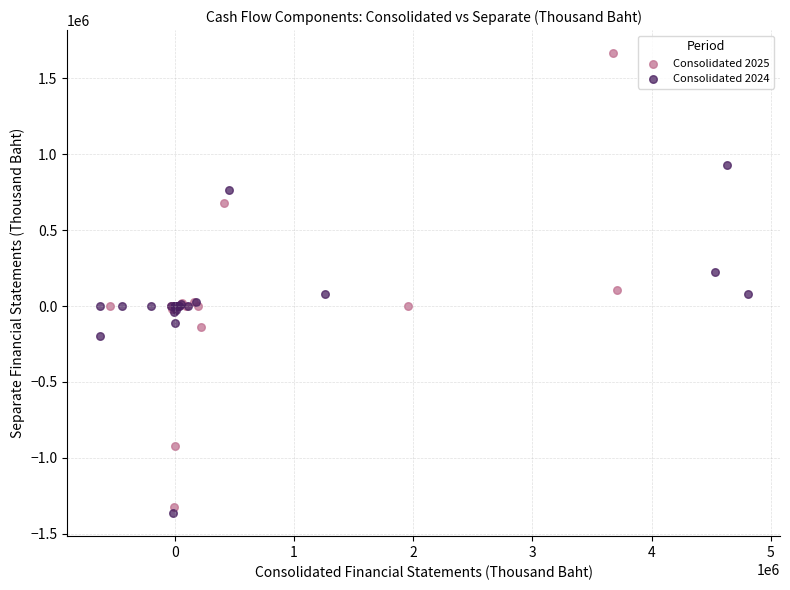

Which series has the widest spread of Y values?

Consolidated 2025